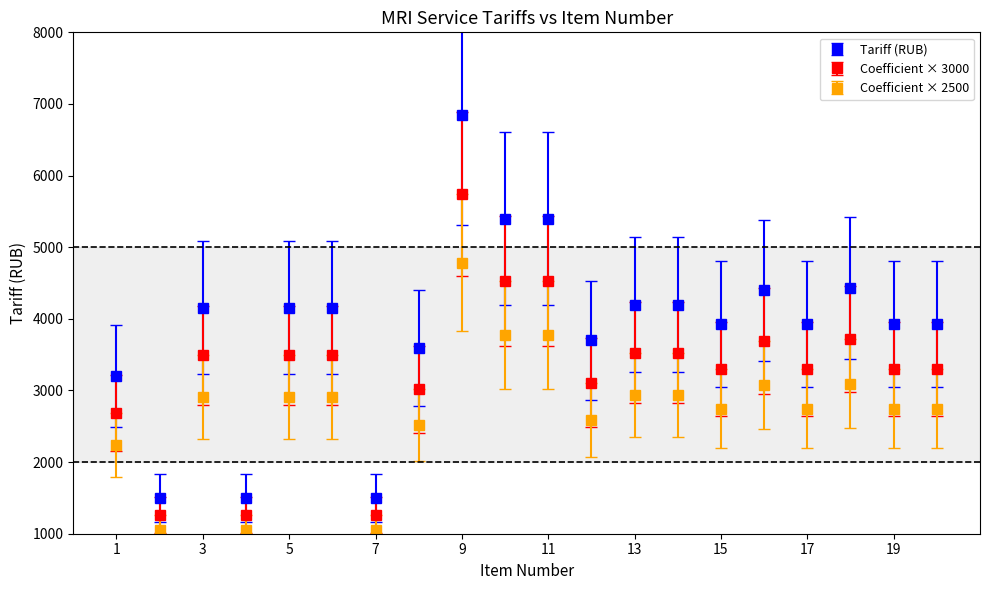

What are all the series names shown in the legend?

Tariff (RUB), Coefficient × 3000, Coefficient × 2500